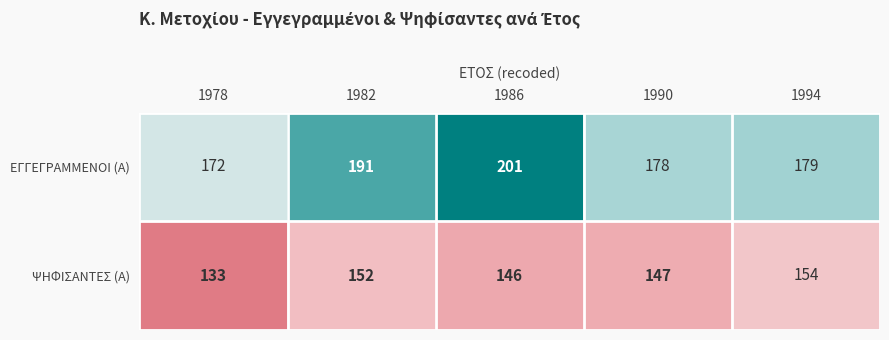

Which series has the largest range (max minus min)?

ΕΓΓΕΓΡΑΜΜΕΝΟΙ (Α)